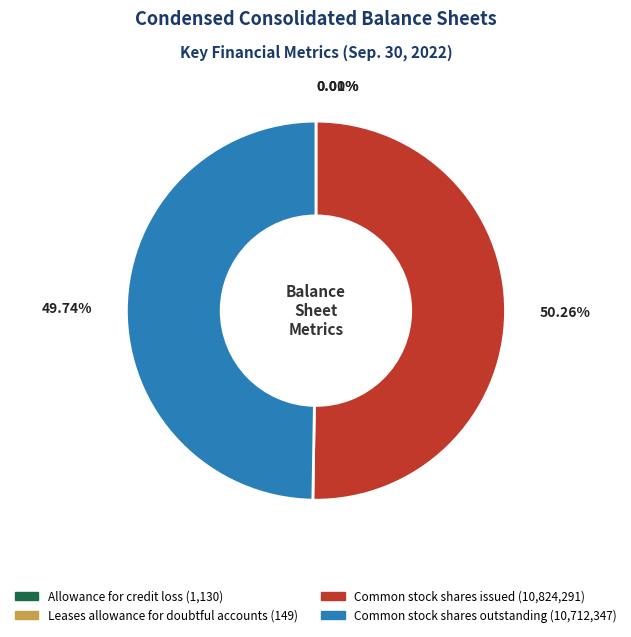

To the nearest percent, what is the average slice percentage?

25%